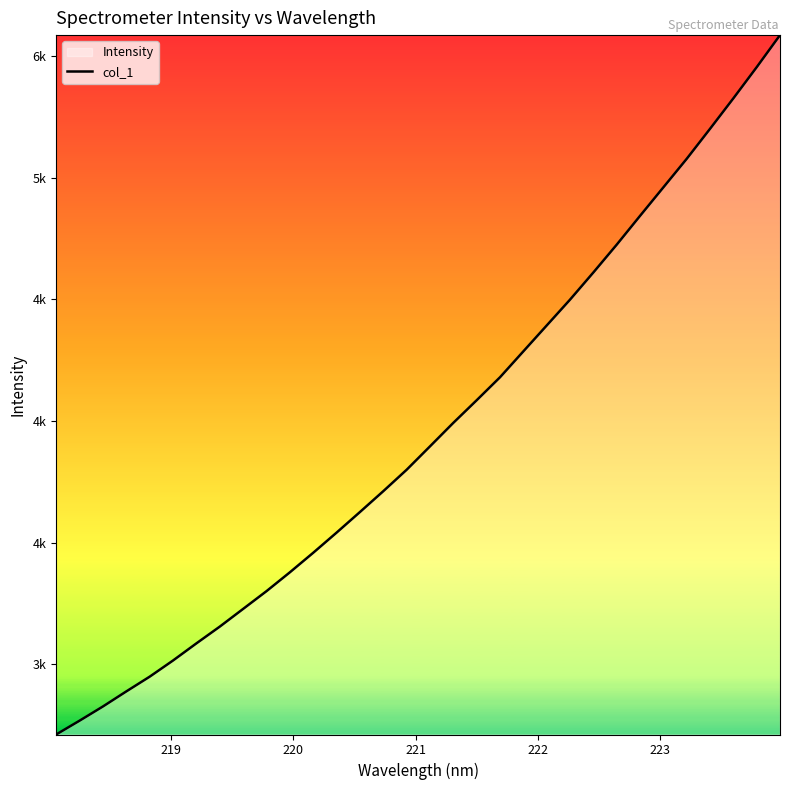

Count the number of categories in the chart.

32